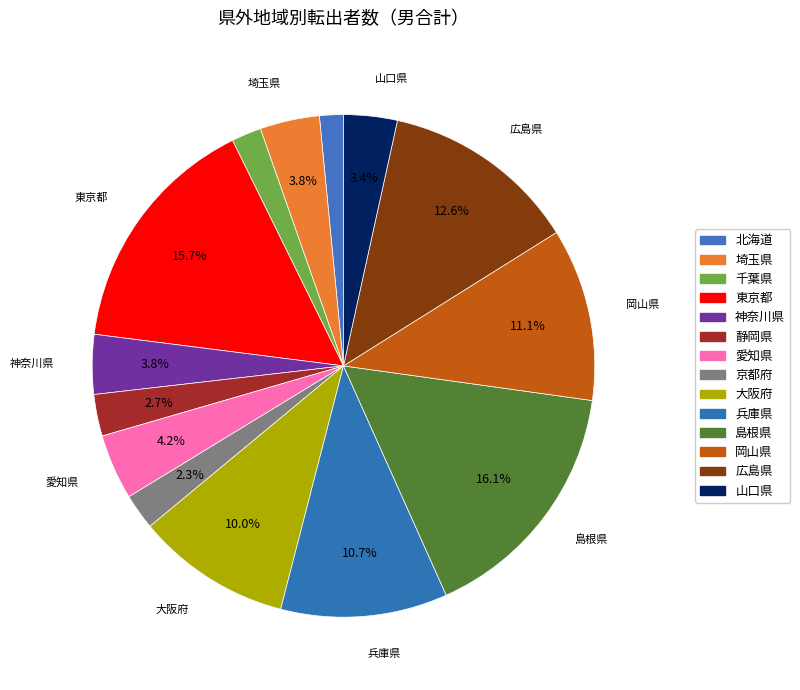

To the nearest percent, what is the average slice percentage?

7%